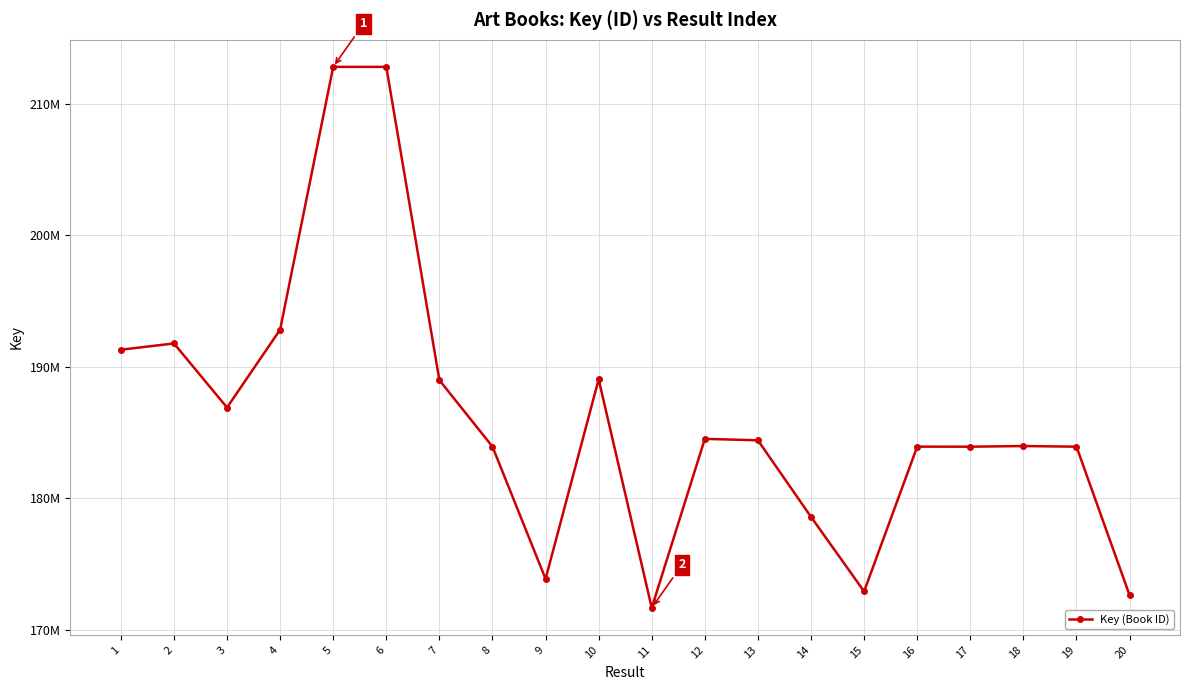

True or false: the data shows 128541612 at 19.

False